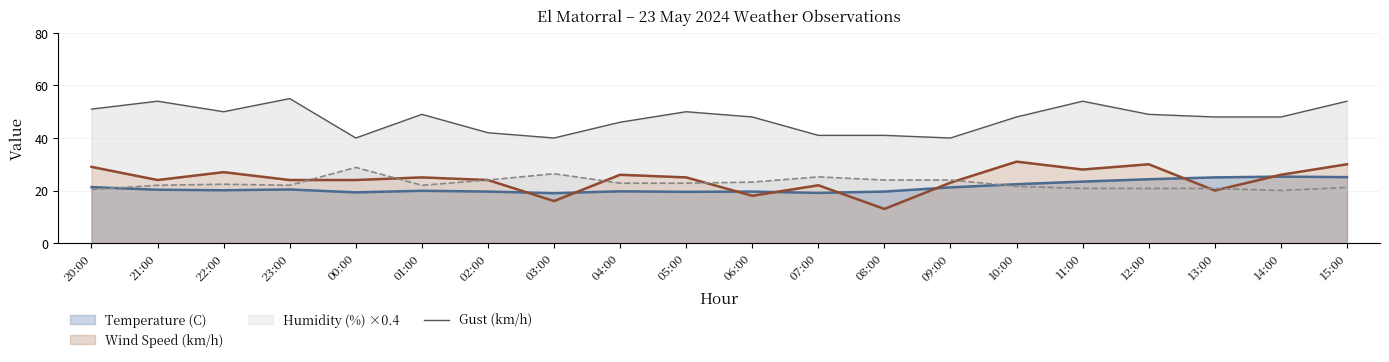

How many lines are shown in the chart?

1